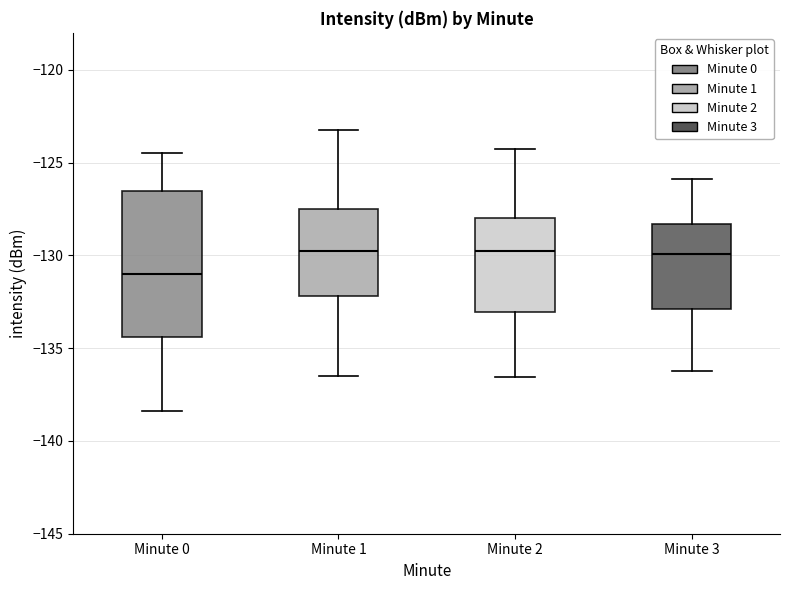

Comparing the boxes themselves (not the whiskers), which one is the tallest?

Minute 0